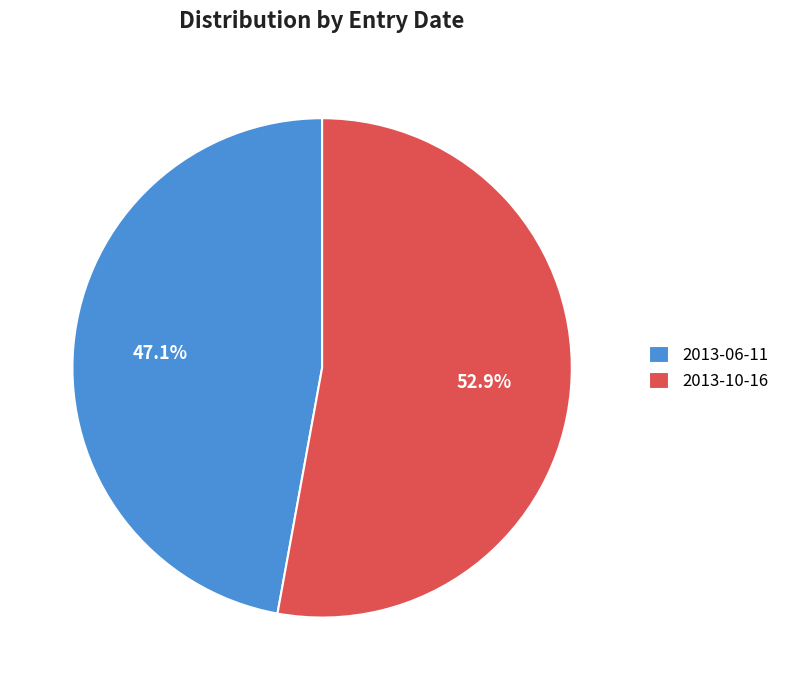

How many slices are in this pie chart?

2